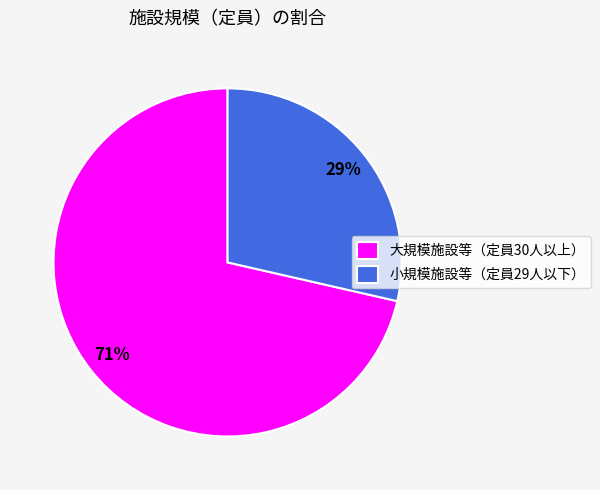

How many segments does this pie chart have?

2